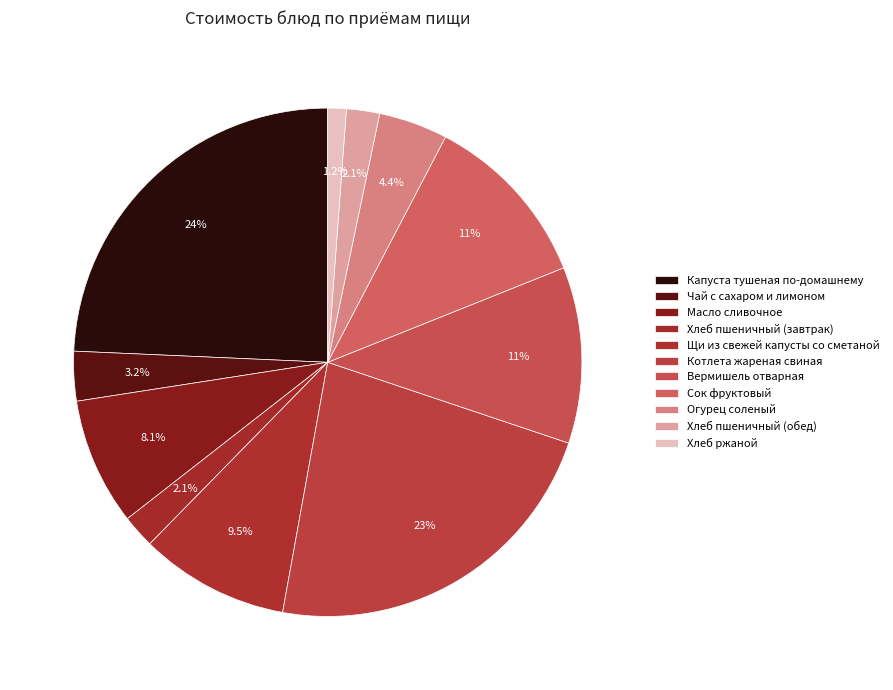

Does Огурец соленый account for over 50% of the chart?

No